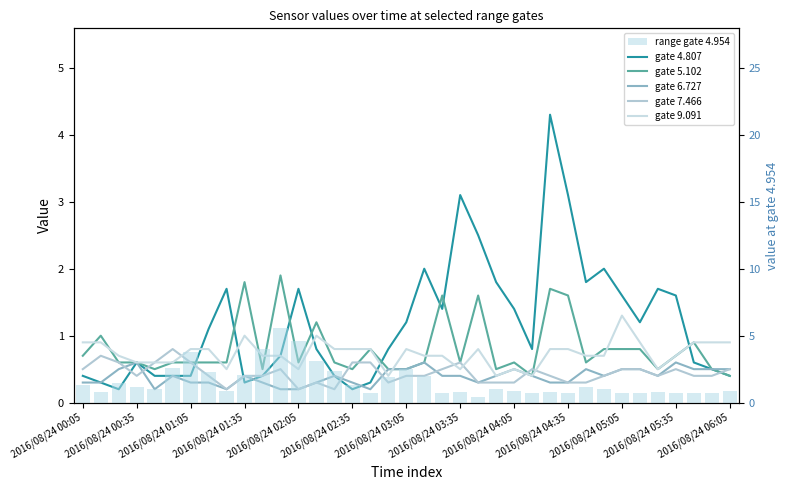

Which series has the largest total across all categories?

range gate 4.954